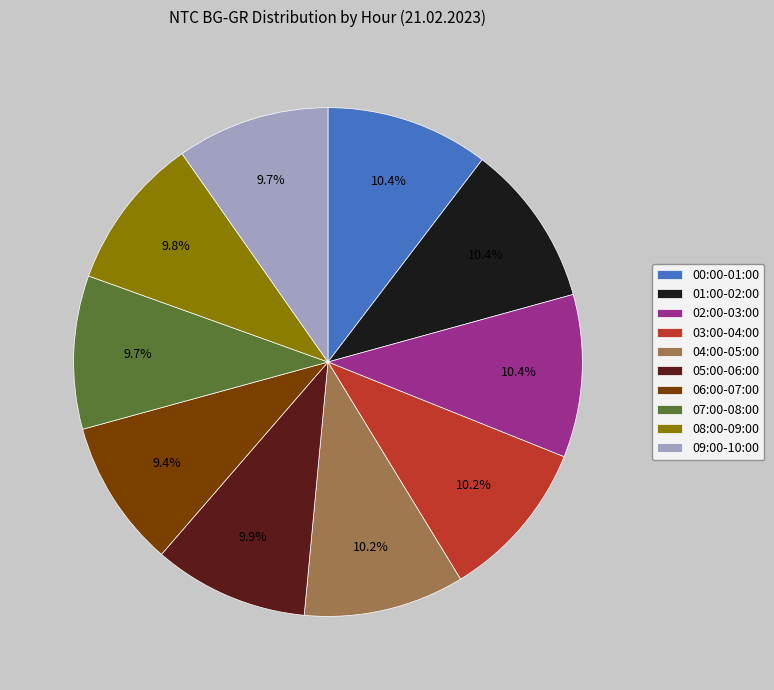

Is 02:00-03:00 the majority of the pie?

No